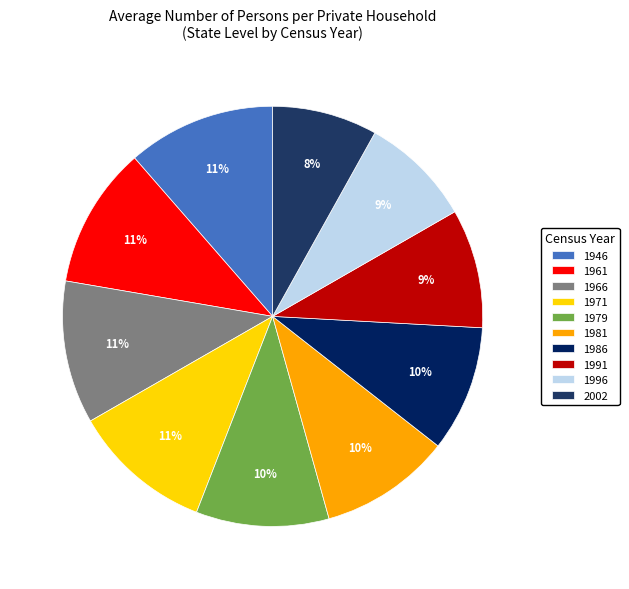

How much of the chart is everything except 1981?

89.9%